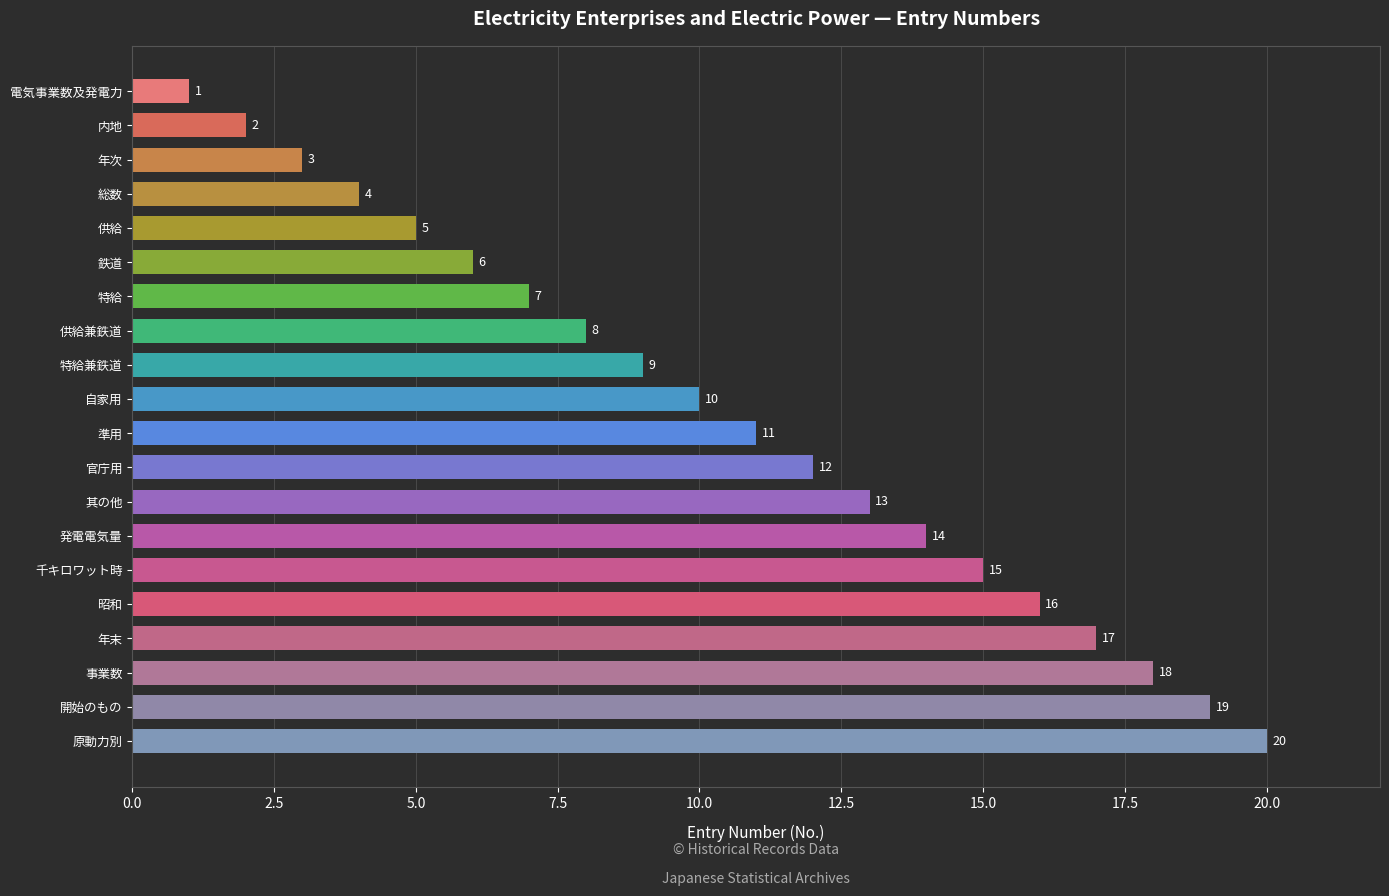

Where is the data nearest to the value 10?

自家用